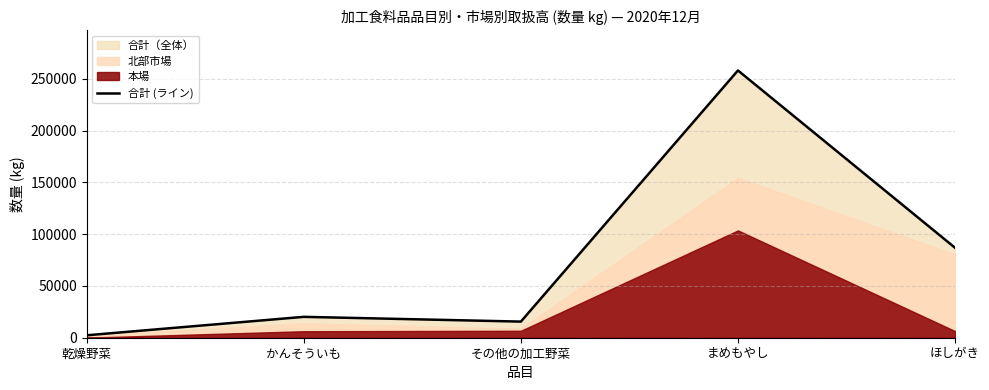

True or false: the data shows 2358 at 乾燥野菜.

True